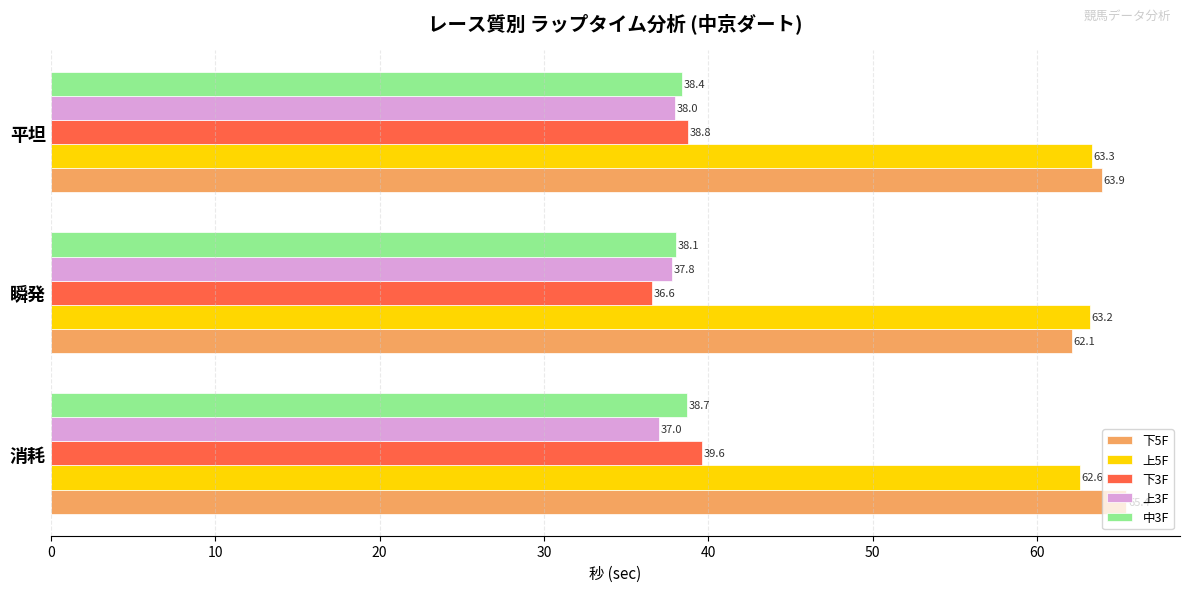

What is the minimum value for 下3F?

36.6